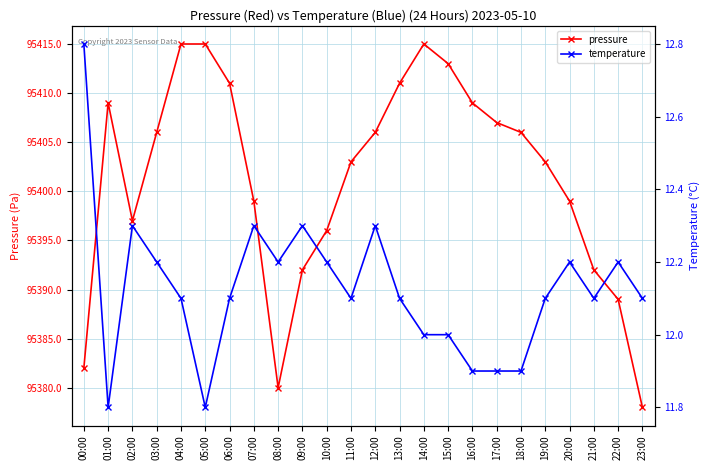

True or false: pressure has more than 0 points higher than both neighbors.

True